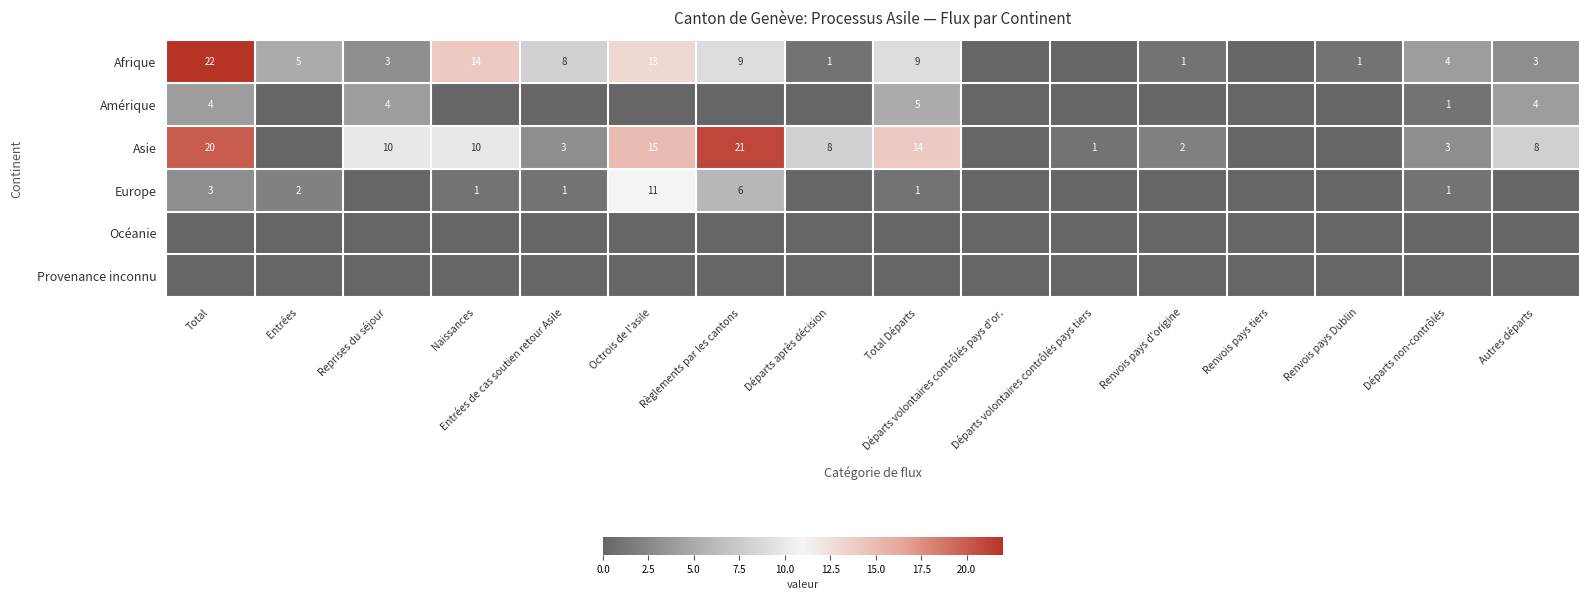

Read the Asie value at Octrois de l'asile, to the nearest 5.

15